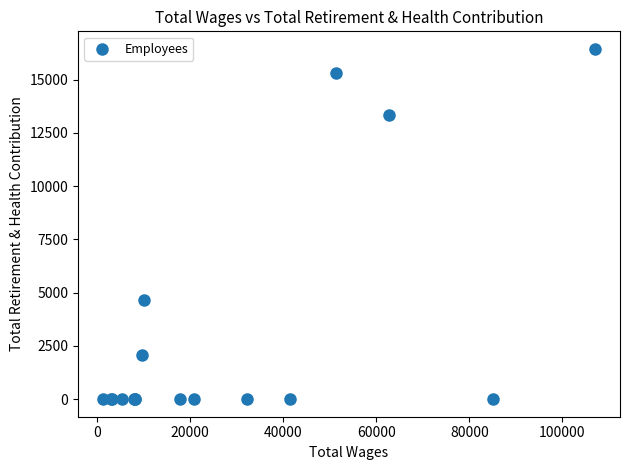

What Y value in the scatter plot is closest to 8221?

4644